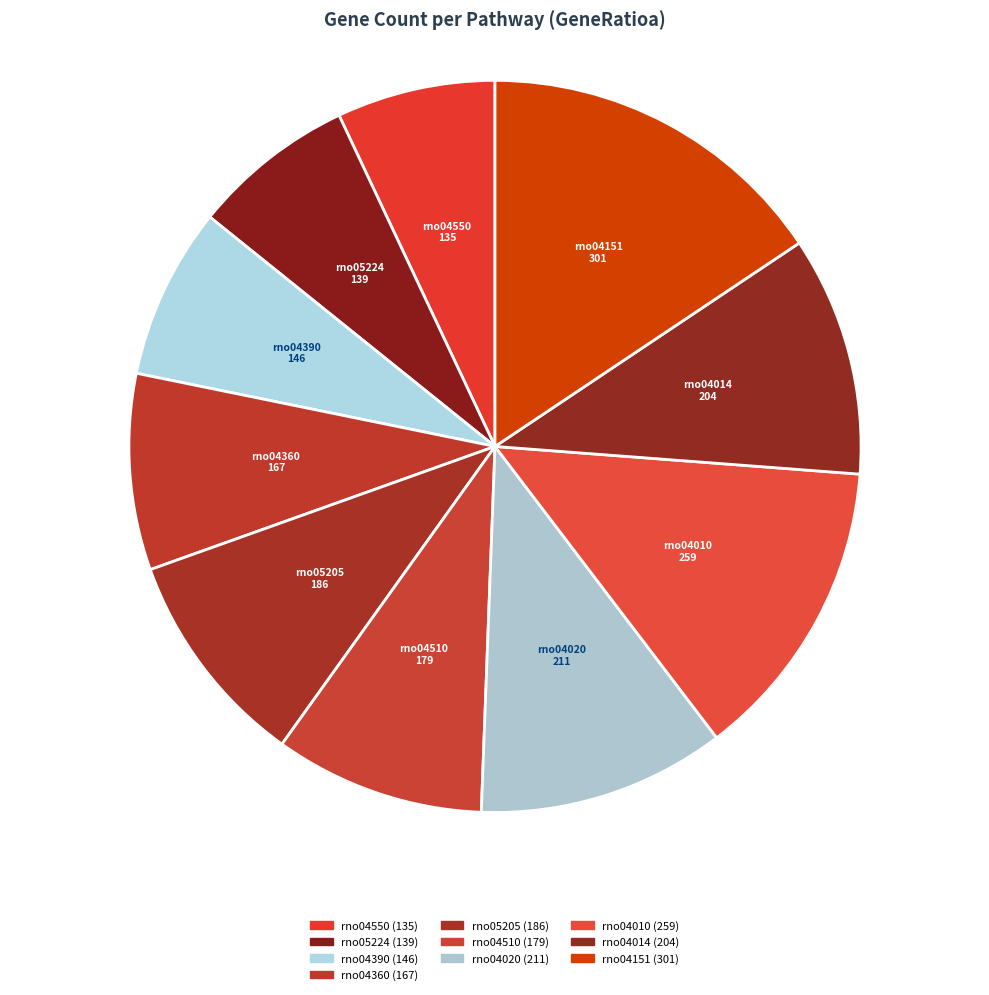

To the nearest percent, what is the difference between the largest and smallest slice percentages?

9%